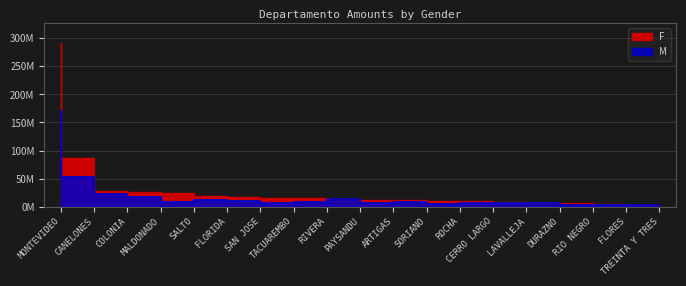

Read the M value at PAYSANDU.

14308806.6